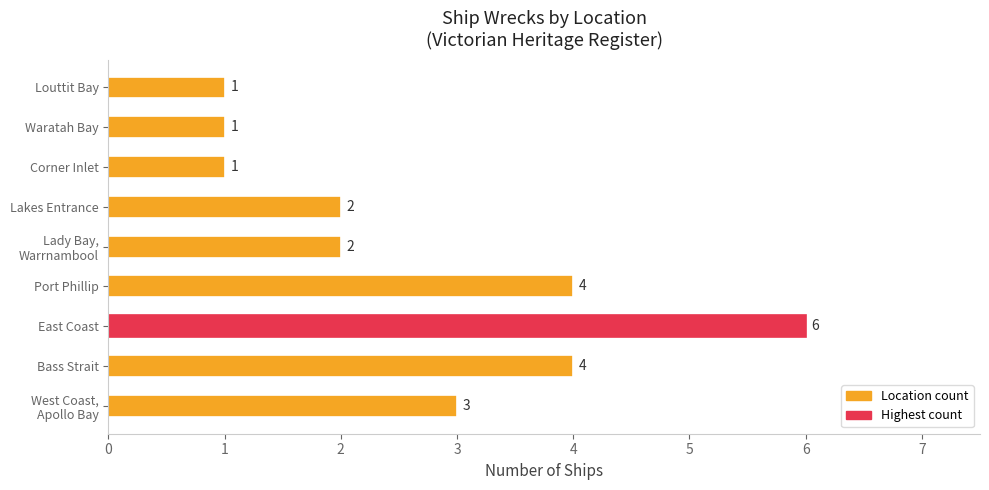

The chart shows a value of 8 at East Coast. True or false?

False